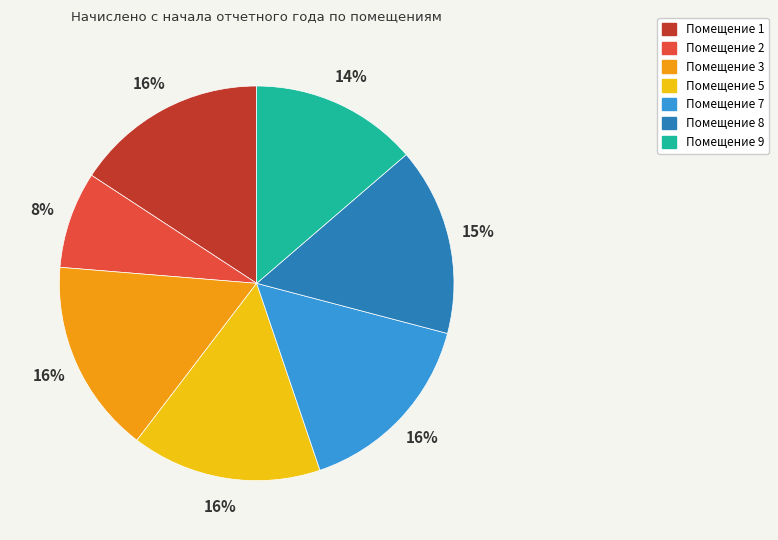

Does any single category account for the majority?

No